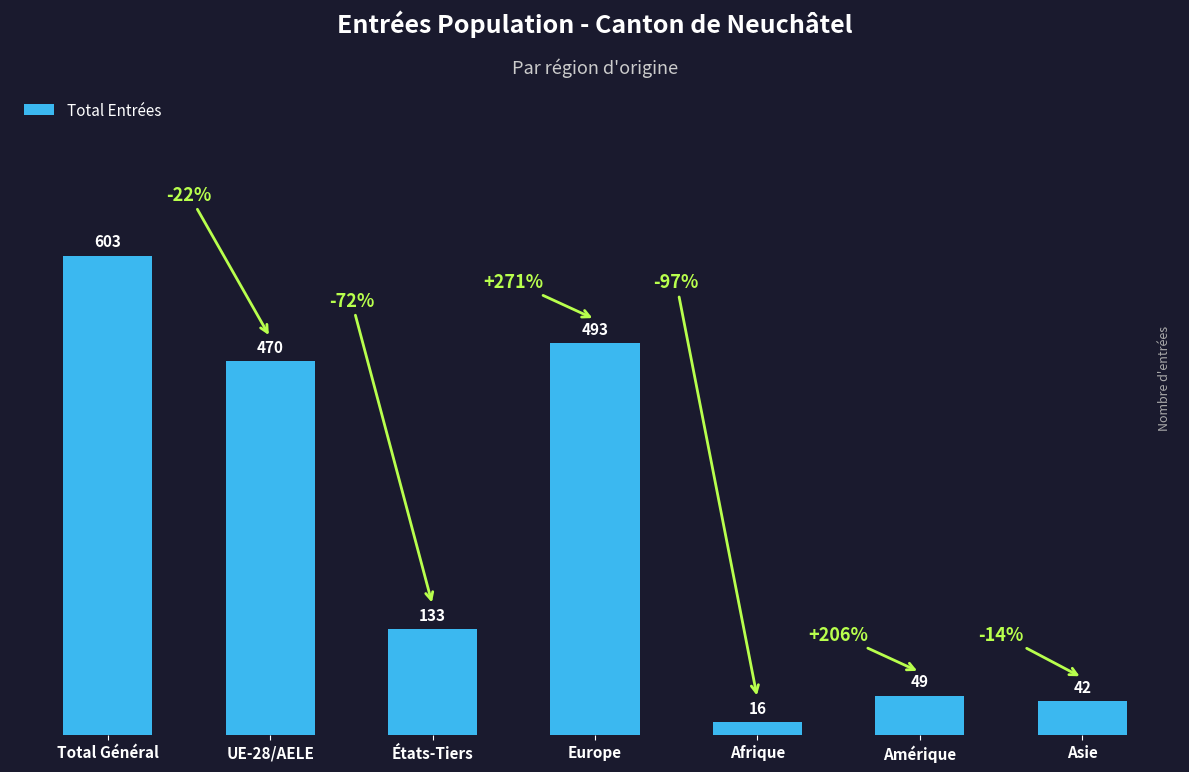

How many series are shown in this chart?

1